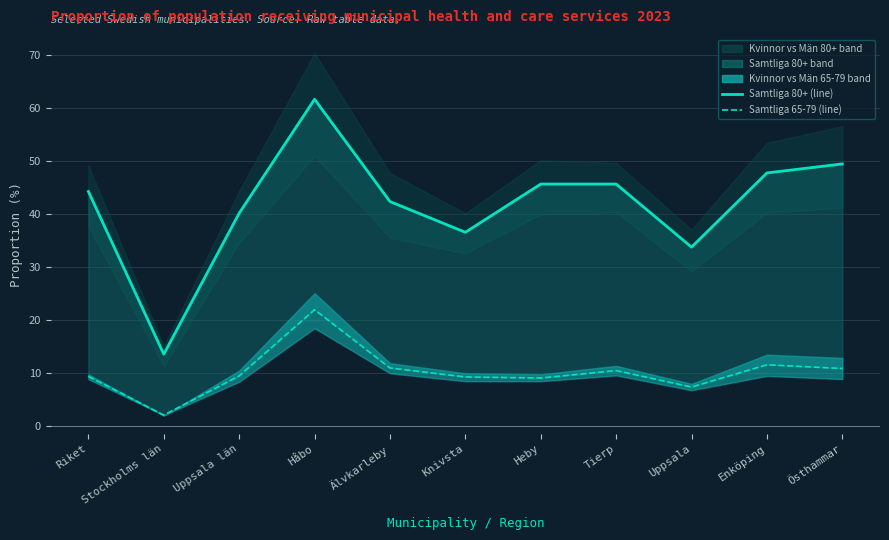

Which has a higher value, Heby or Uppsala län?

Heby